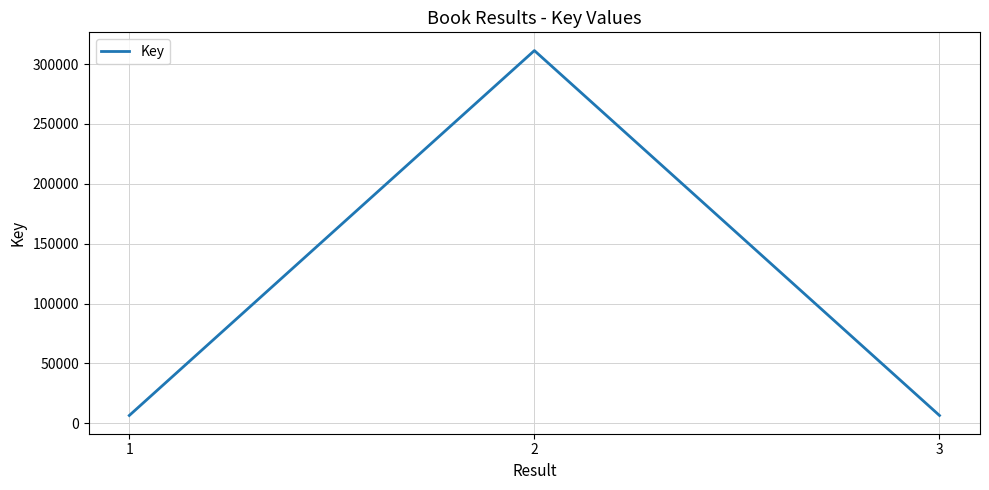

What is the maximum value shown in the chart?

311301